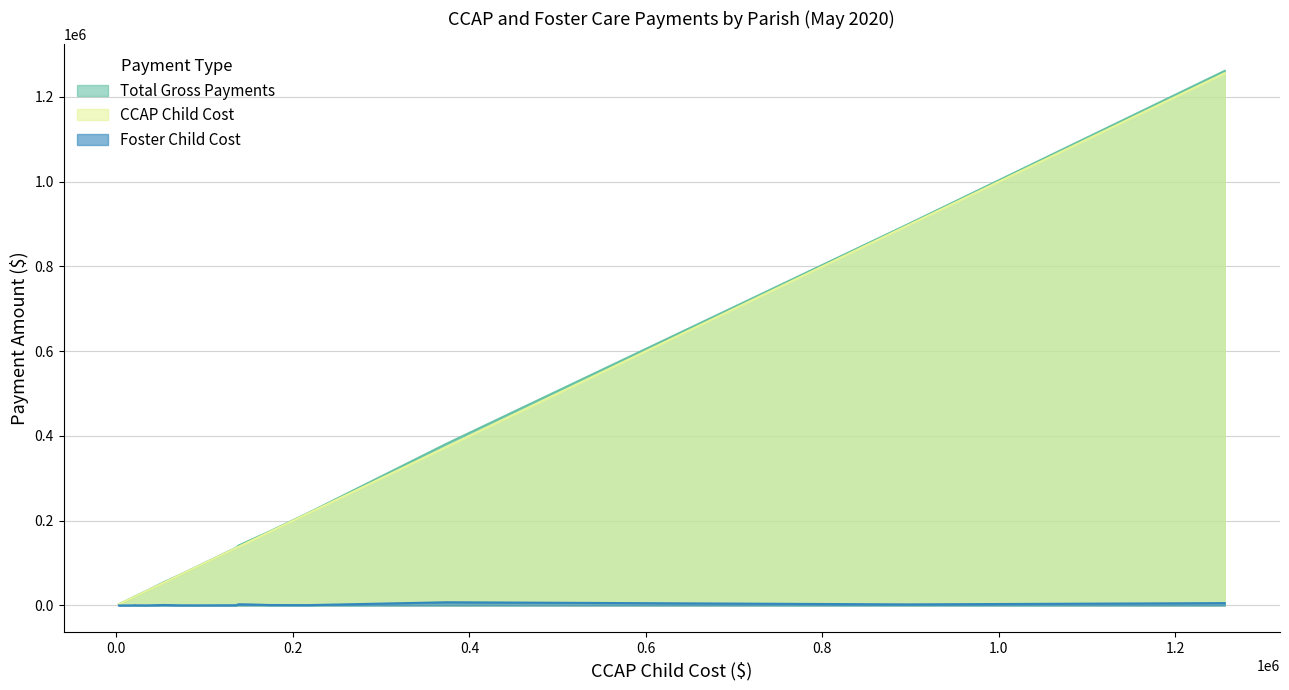

What is the greatest value displayed?

1261417.3